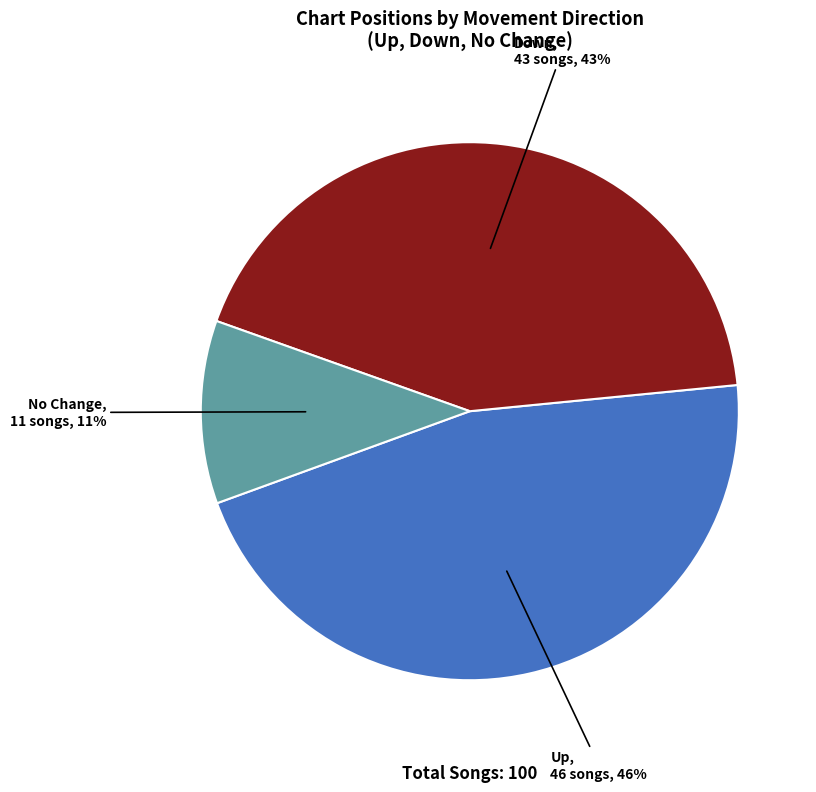

Approximately how many times larger is the value at Up compared to No Change?

4.2